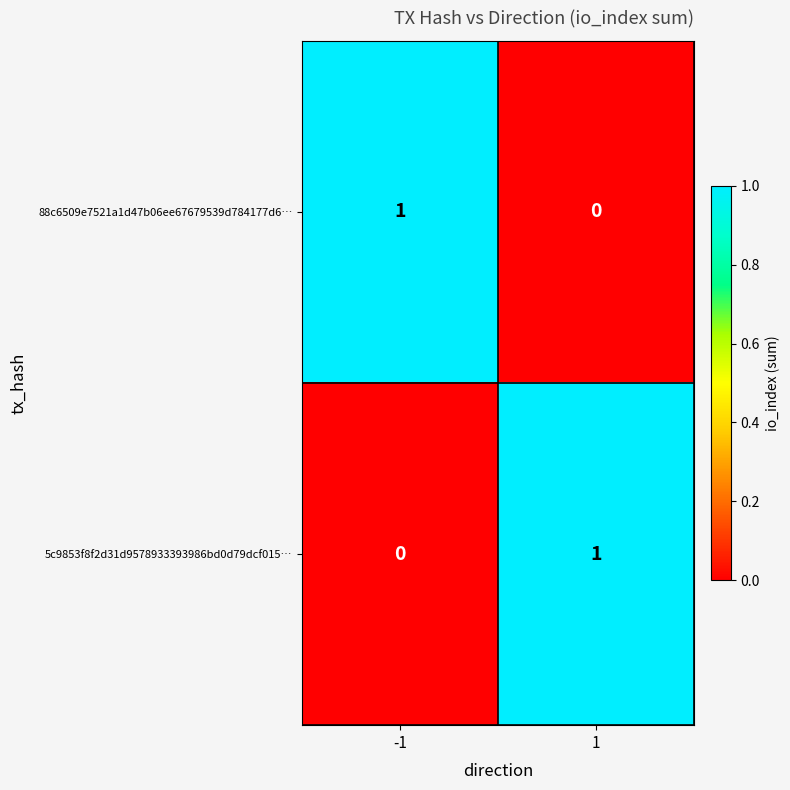

The value of 5c9853f8f2d31d9578933393986bd0d79dcf015… at -1 is 0. True or false?

True